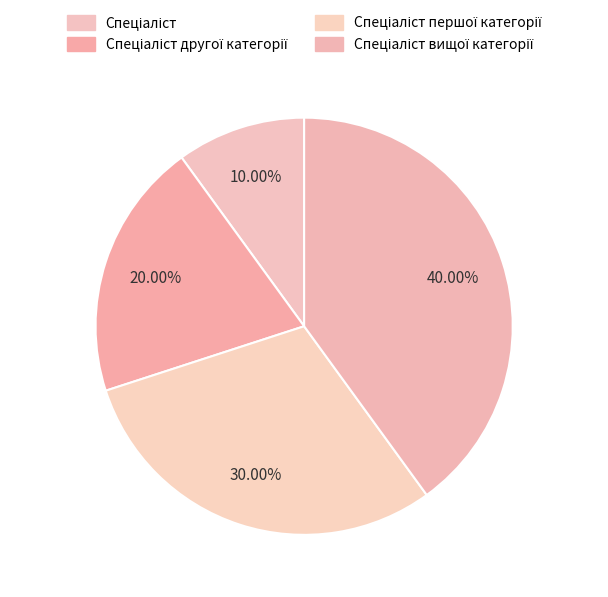

How many slices are in this pie chart?

4